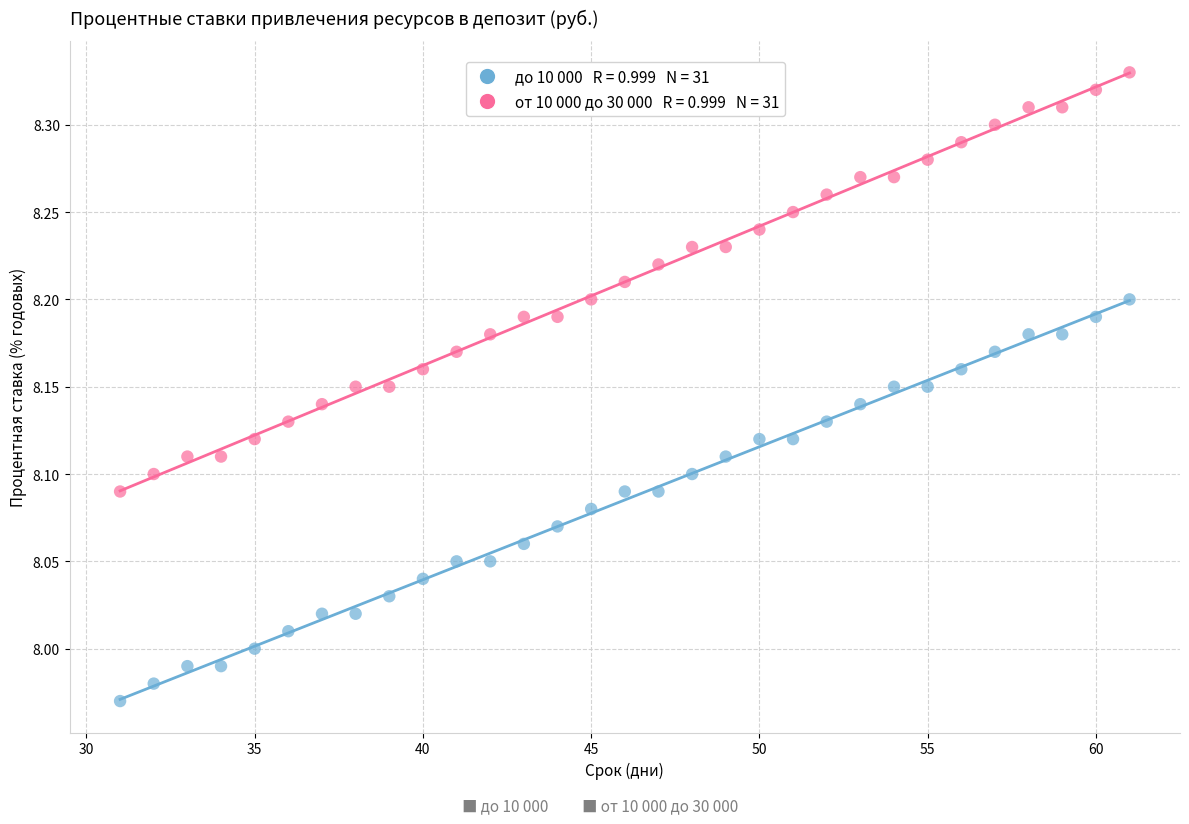

Across all data points, what is the range of X values (max minus min)?

30.0